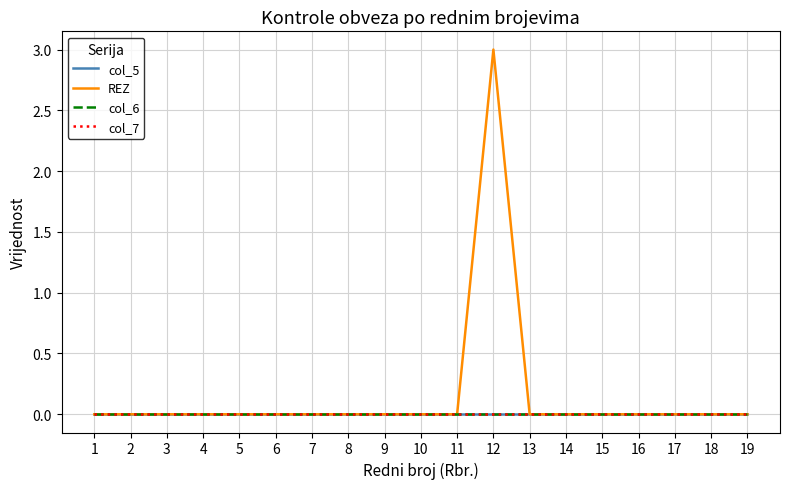

Which category has the highest value across all series?

12